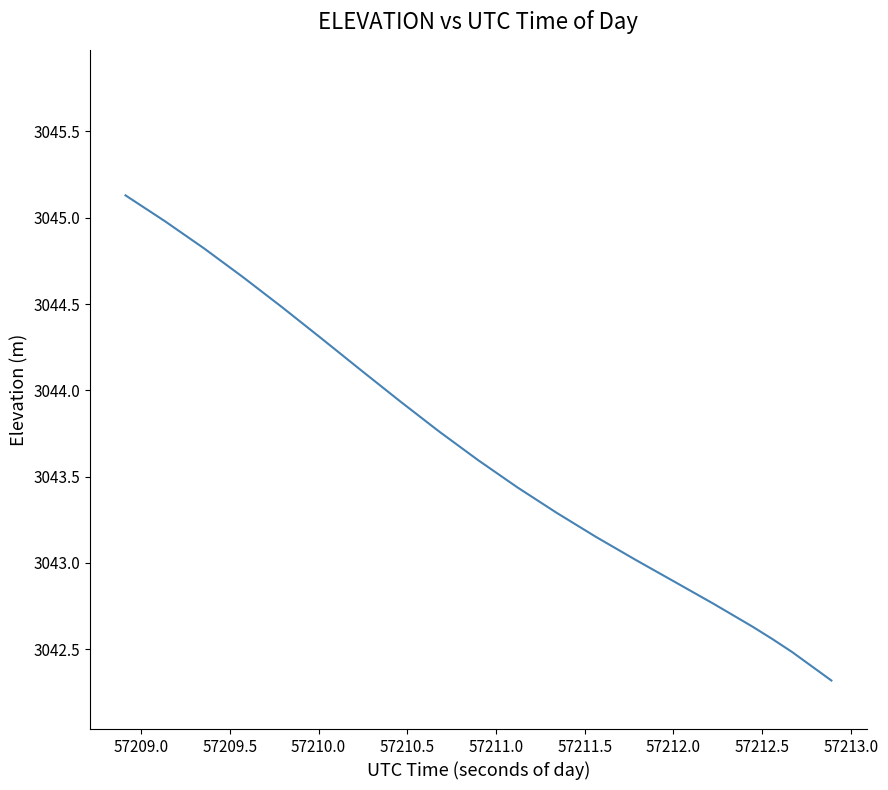

True or false: the data has more than 2 interior local peaks.

False